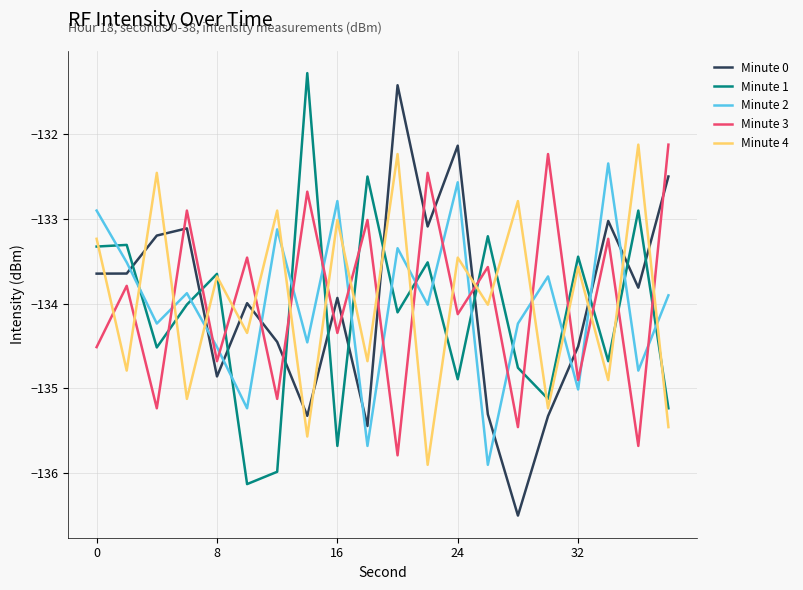

After their last crossing, which series has the higher values: Minute 1 or Minute 0?

Minute 0